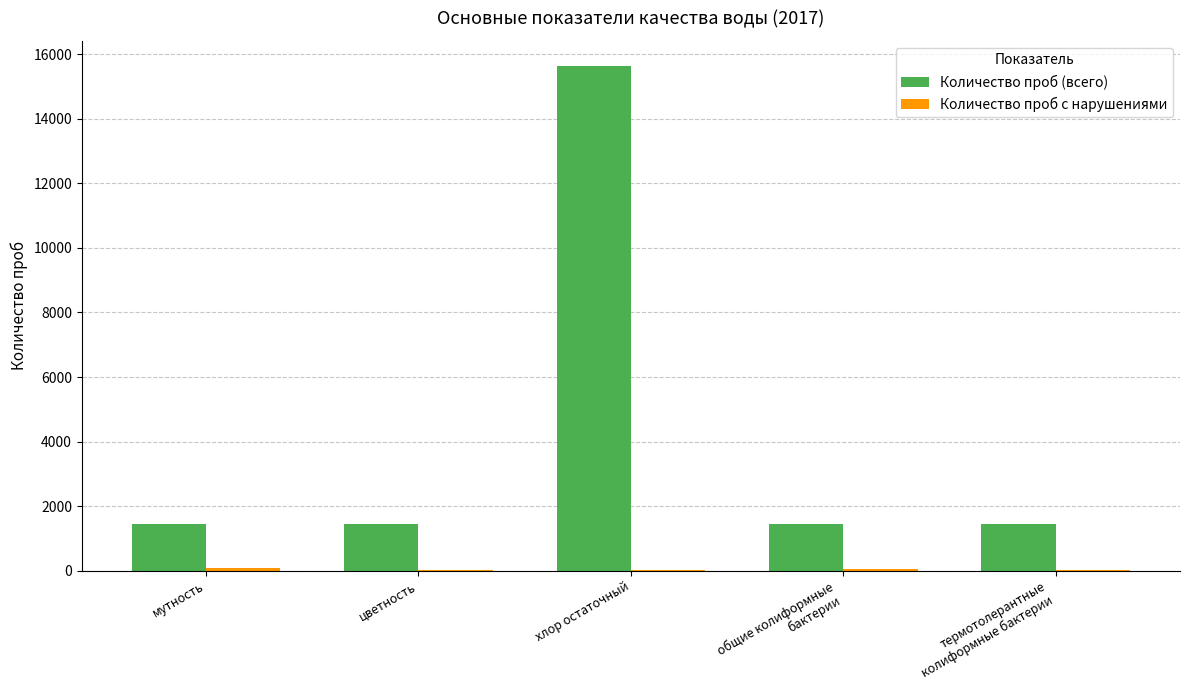

At which category is the sum across all series the highest?

хлор остаточный